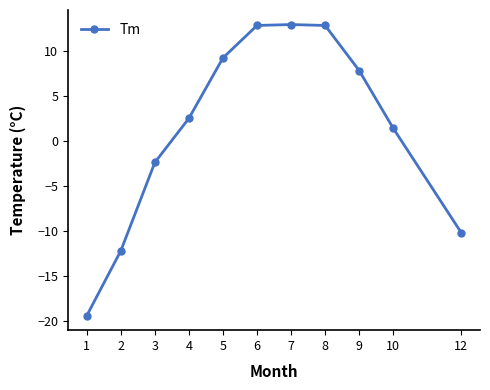

What is the smallest value displayed?

-19.4